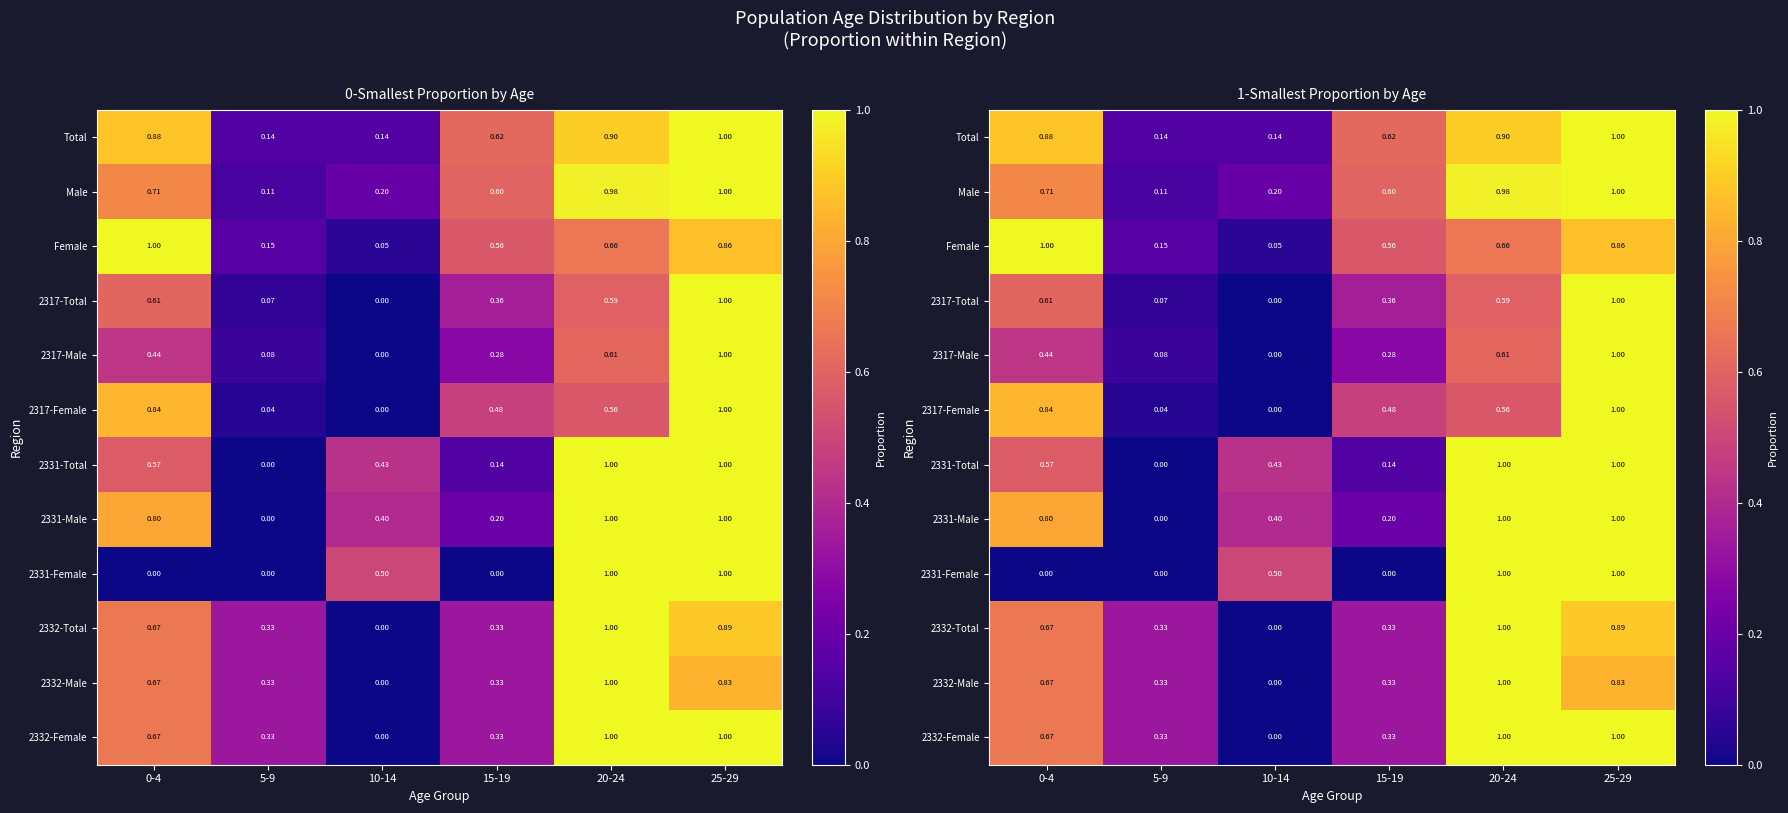

What is the average value of the 2332-Female series?

0.6